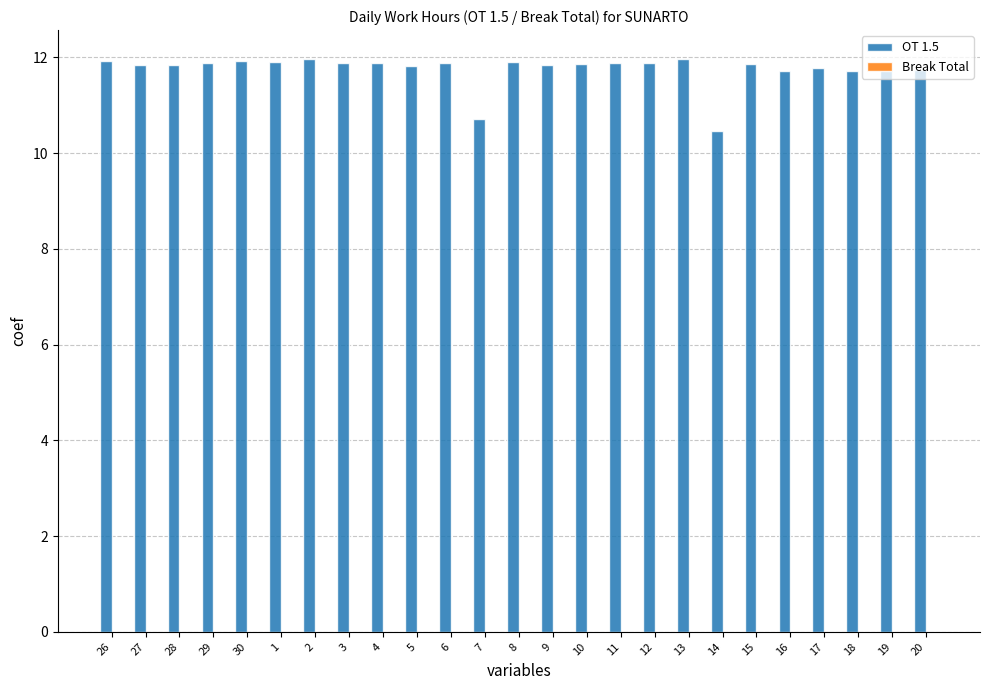

What position from the left is 13?

18